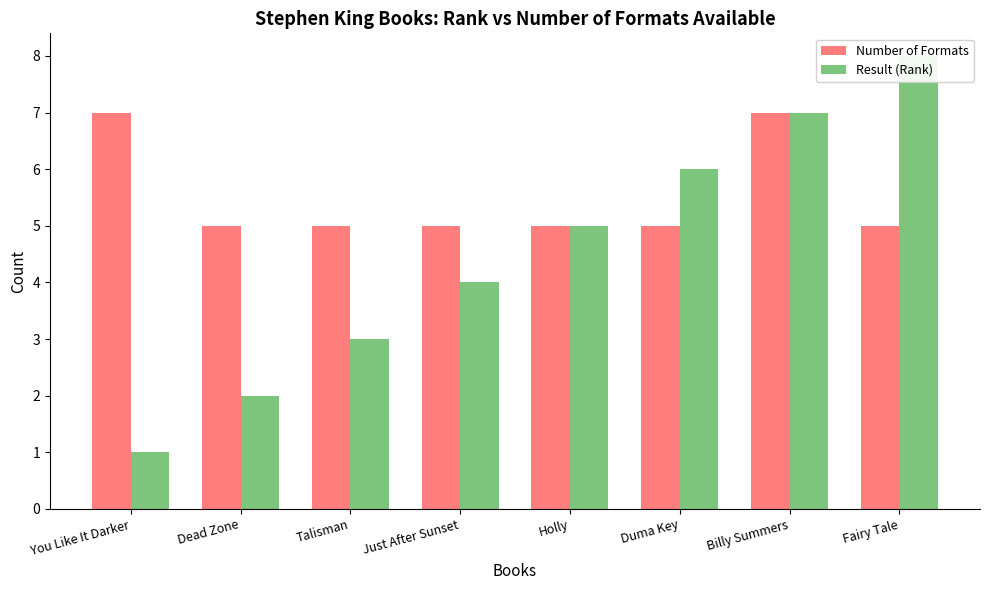

What is the difference between the highest and lowest values at Duma Key?

1